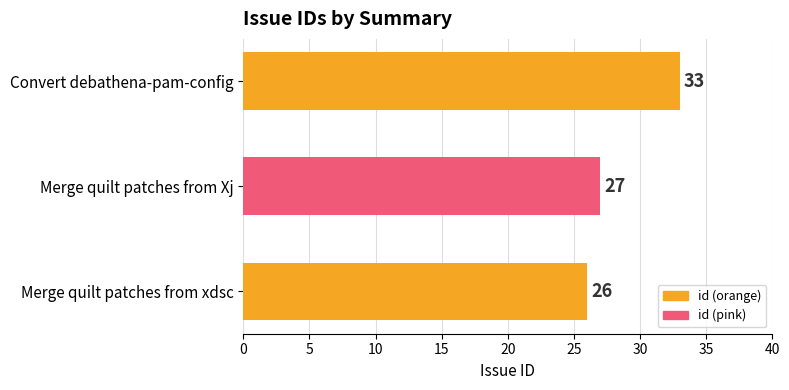

What is the average value?

29